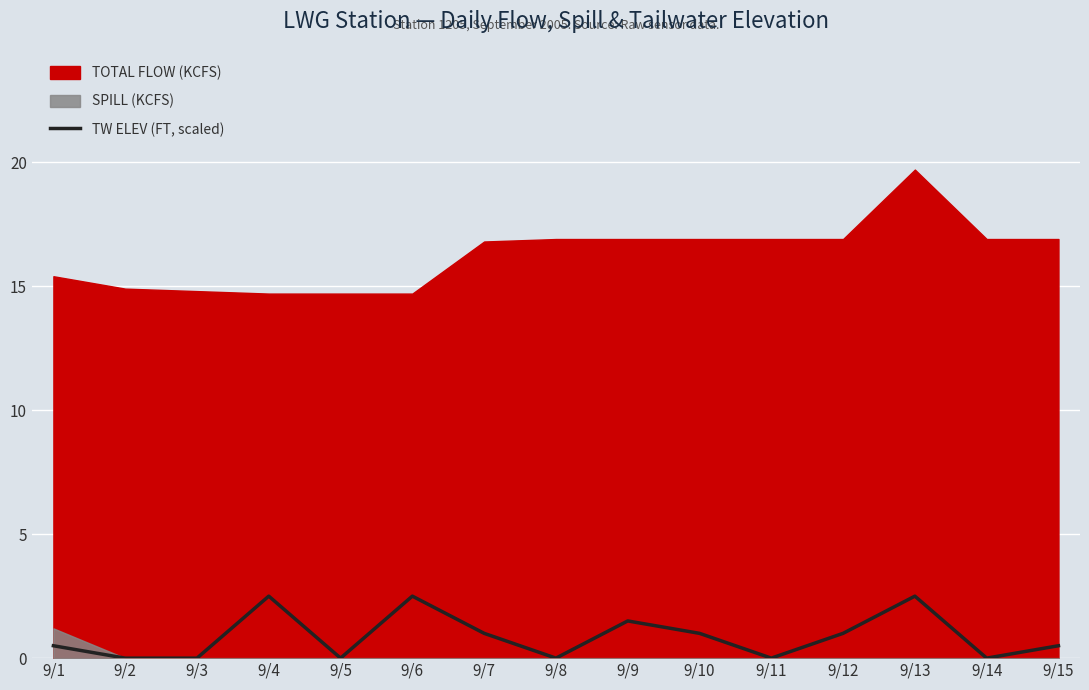

True or false: the data shows 1.3 at 9/14.

False